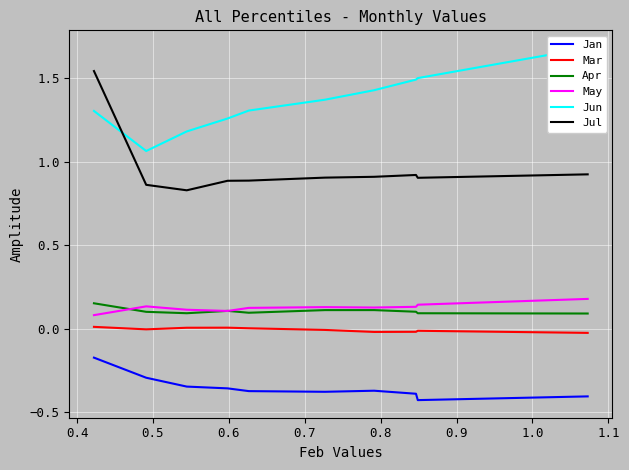

True or false: Jan and Jul intersect in this chart.

False